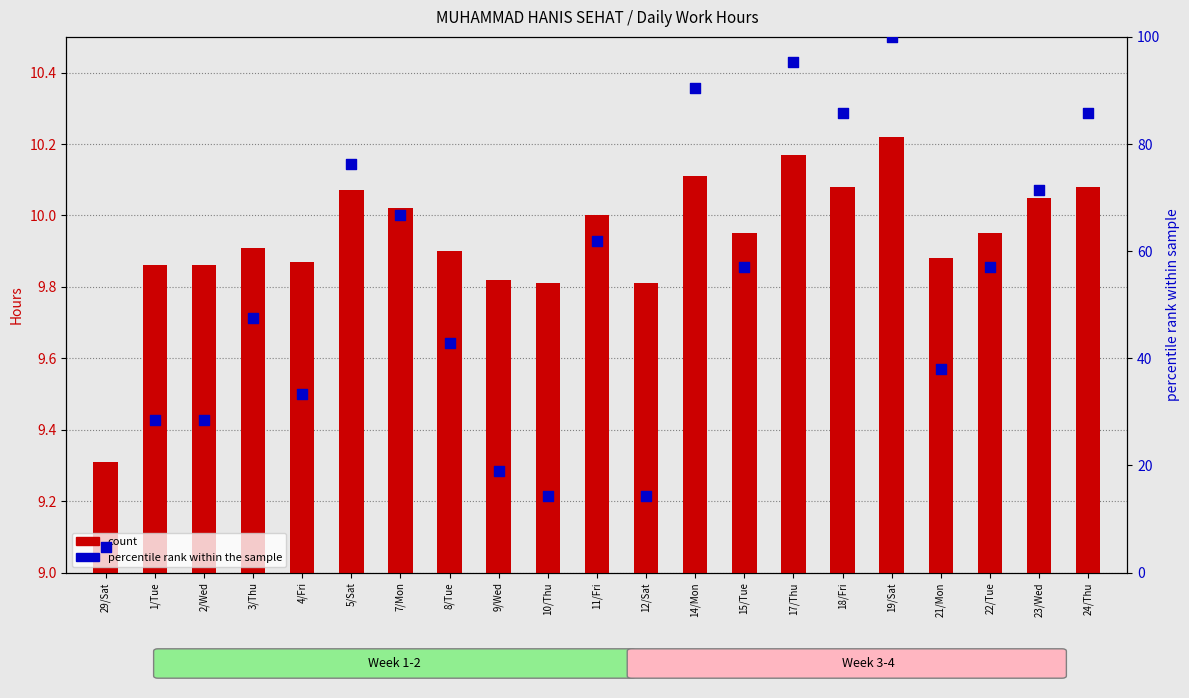

What are all the series names shown in the legend?

count, percentile rank within the sample